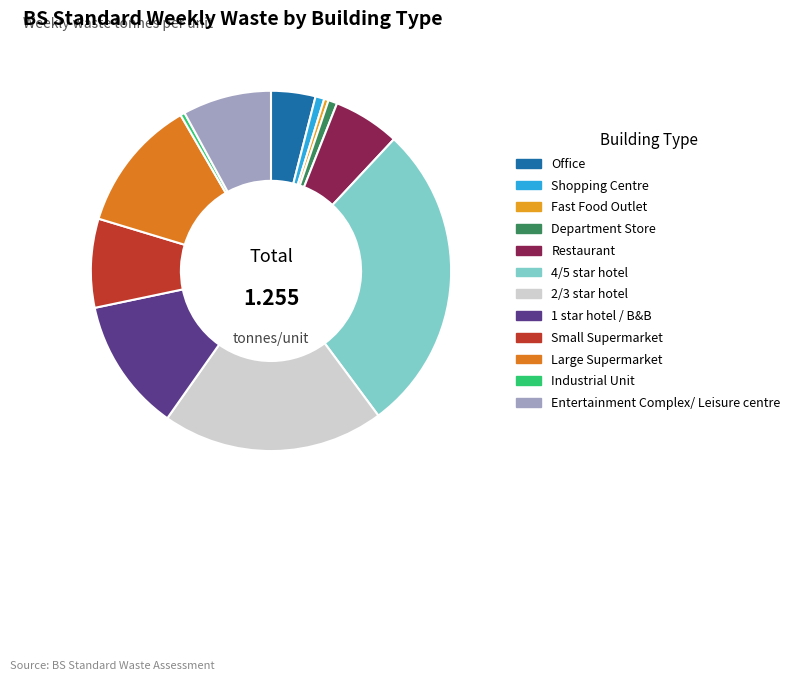

How many segments does this pie chart have?

12